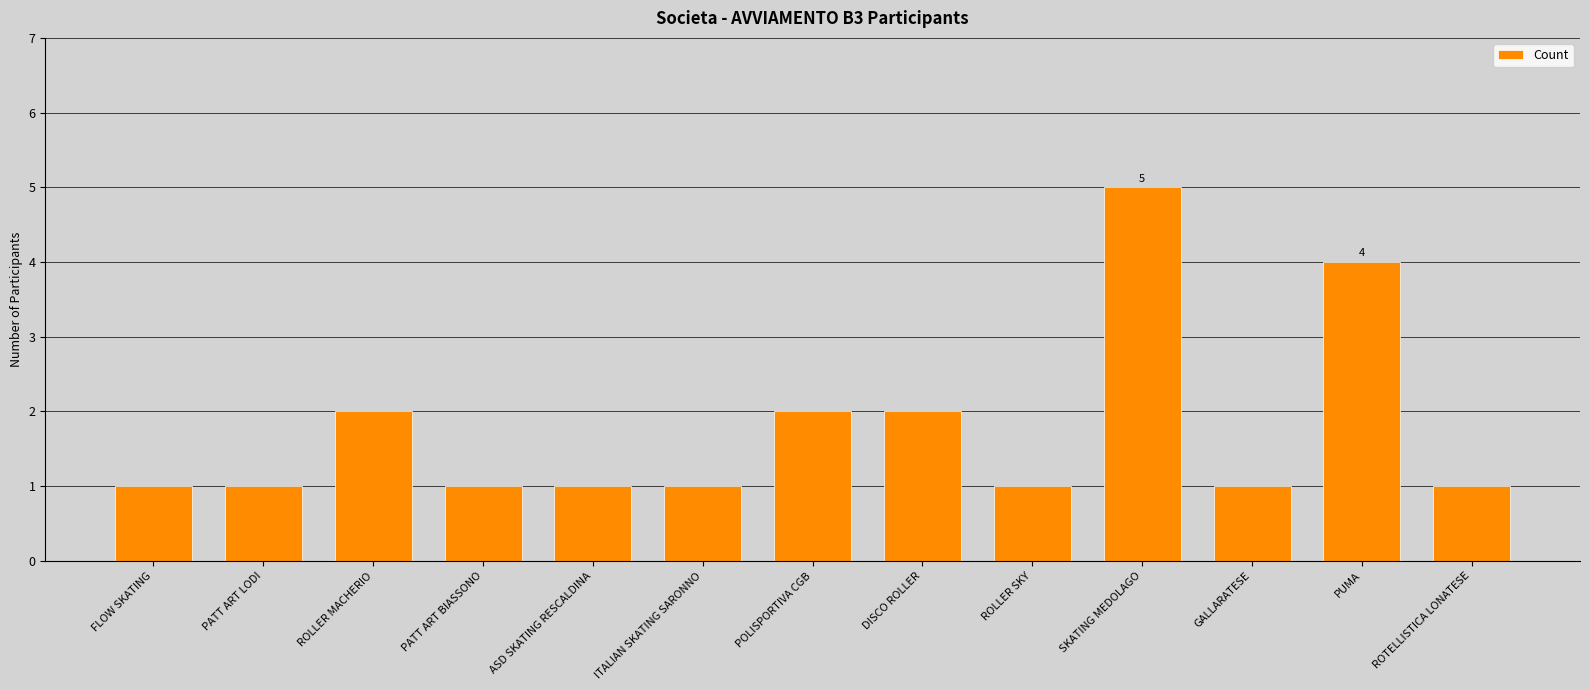

Reading right to left, extract all data points from this chart.

1	4	1	5	1	2	2	1	1	1	2	1	1